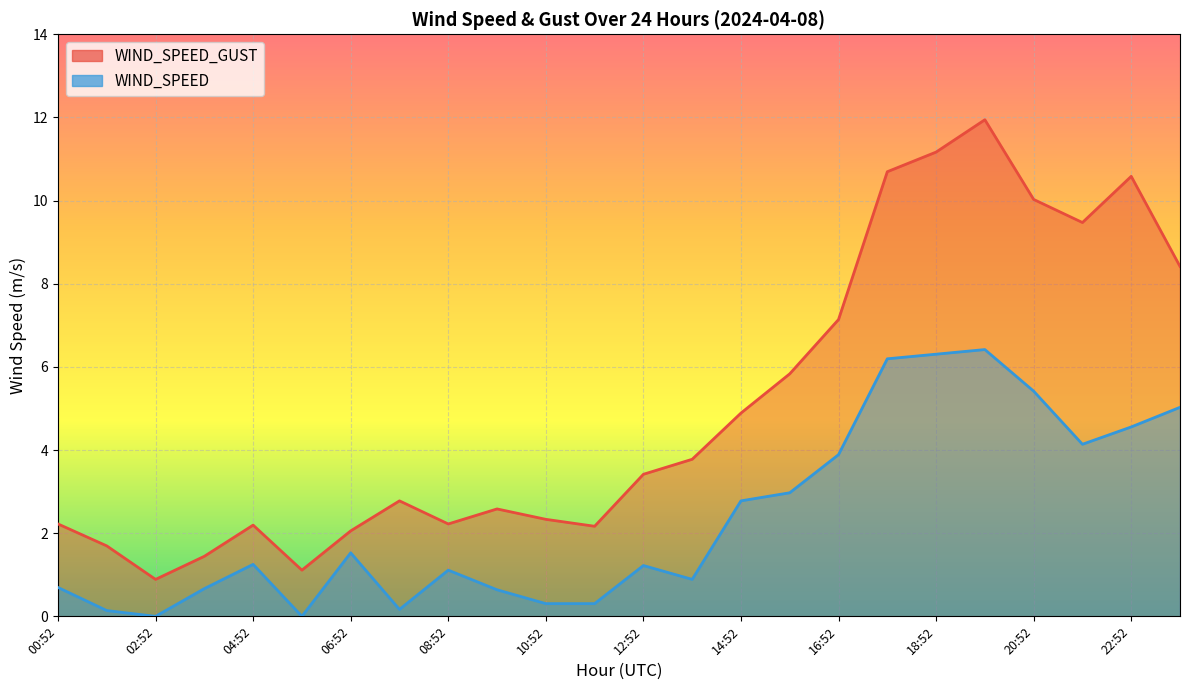

True or false: WIND_SPEED and WIND_SPEED_GUST intersect in this chart.

False